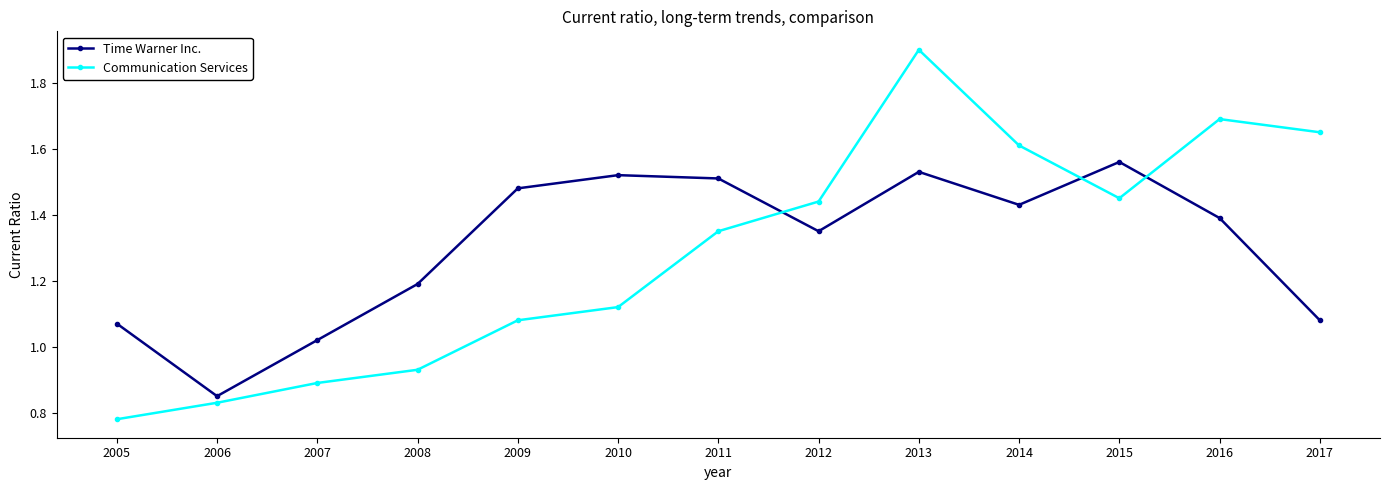

At which label does Time Warner Inc. first exceed 1?

2005